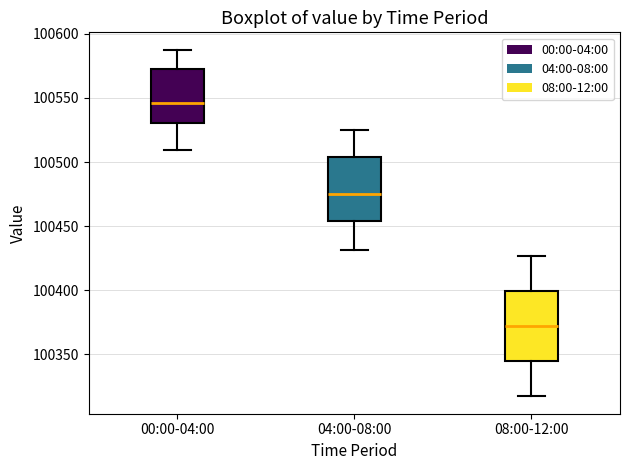

Which box's median line is the highest?

00:00-04:00